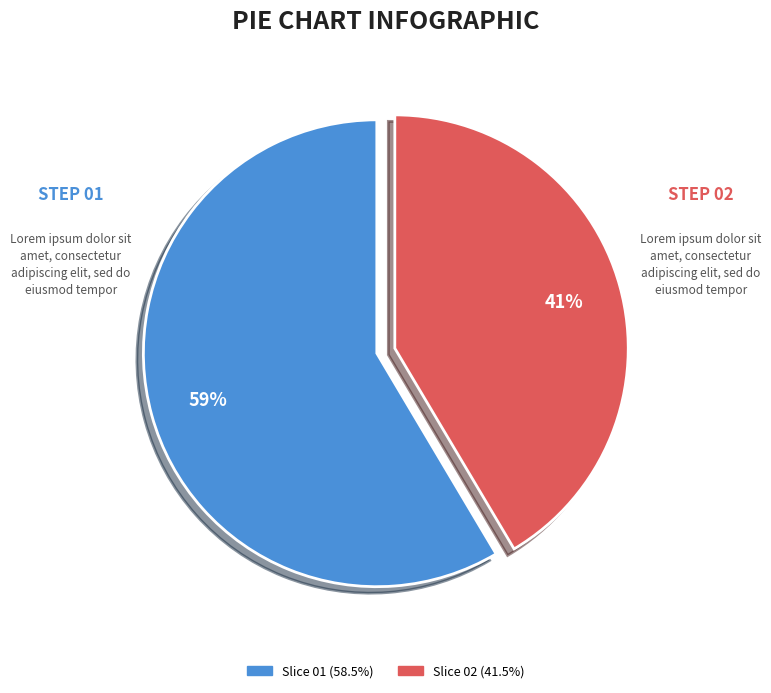

To the nearest percent, what is the average slice percentage?

50%